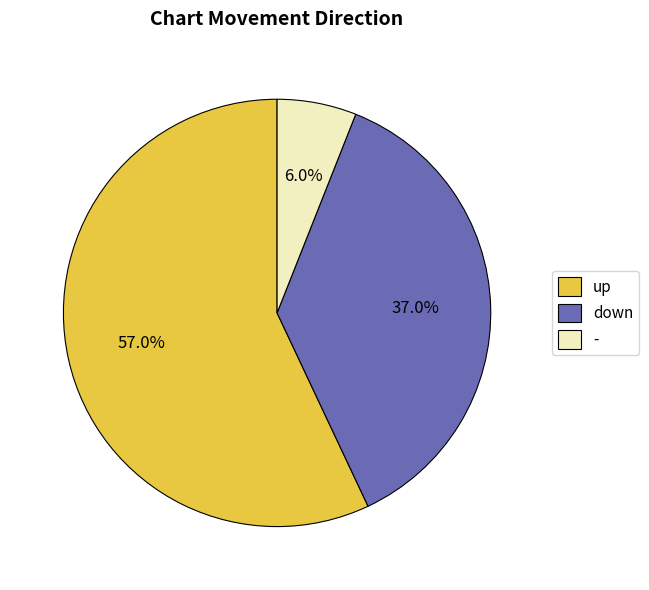

Which has a higher value, down or up?

up